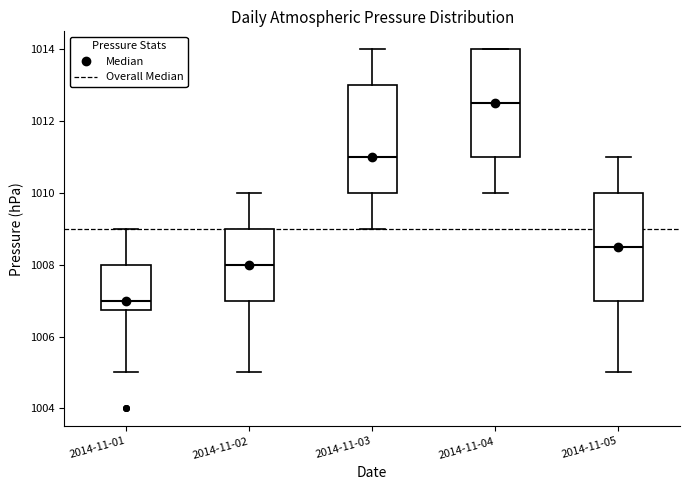

Reading left to right, transcribe this box plot: for each box, give where its median line is, the range the box spans, and where its two whiskers end, as read against the y-axis. The values are not printed on the chart, so give them approximately, as read against the axis.

2014-11-01: median 1007.0, box 1006.8 to 1008.0, whiskers 1005.0 to 1009.0
2014-11-02: median 1008.0, box 1007.0 to 1009.0, whiskers 1005.0 to 1010.0
2014-11-03: median 1011.0, box 1010.0 to 1013.0, whiskers 1009.0 to 1014.0
2014-11-04: median 1012.6, box 1011.0 to 1014.0, whiskers 1010.0 to 1014.0
2014-11-05: median 1008.6, box 1007.0 to 1010.0, whiskers 1005.0 to 1011.0